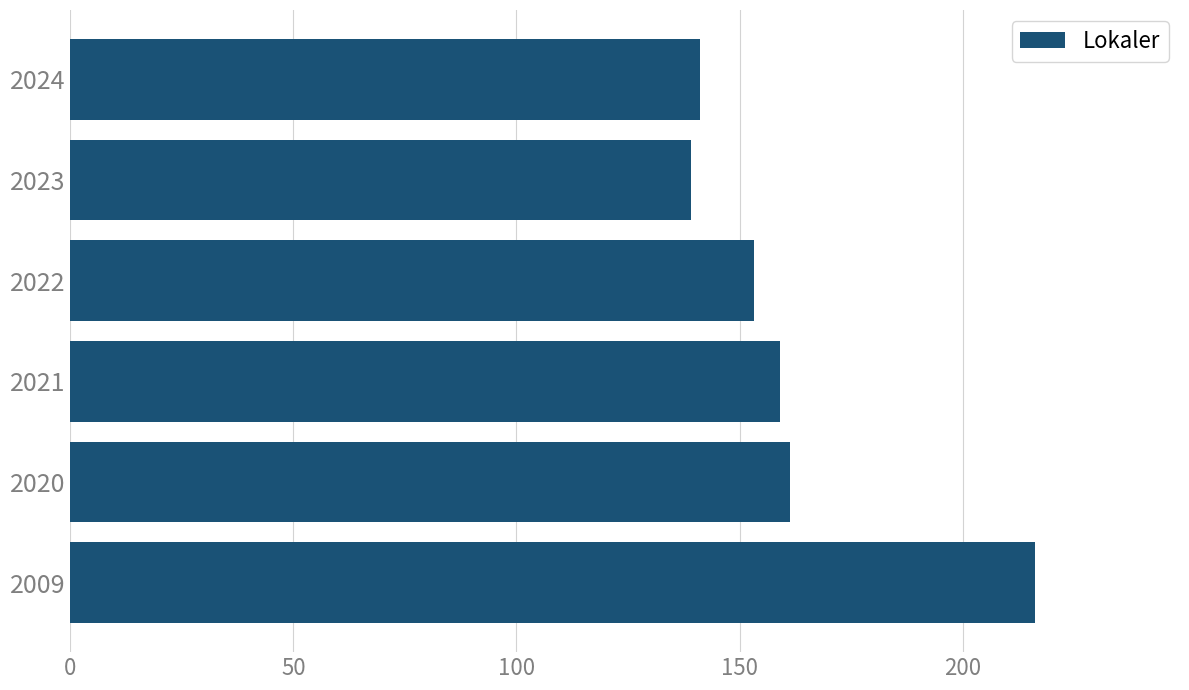

Reading top to bottom, extract all data points from this chart.

2024=141.2	2023=139.1	2022=153.3	2021=159.1	2020=161.4	2009=216.3